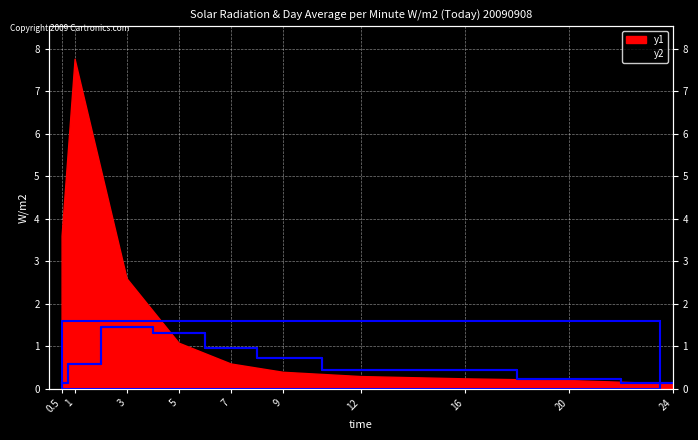

Which has a higher value, 7 or 20?

7